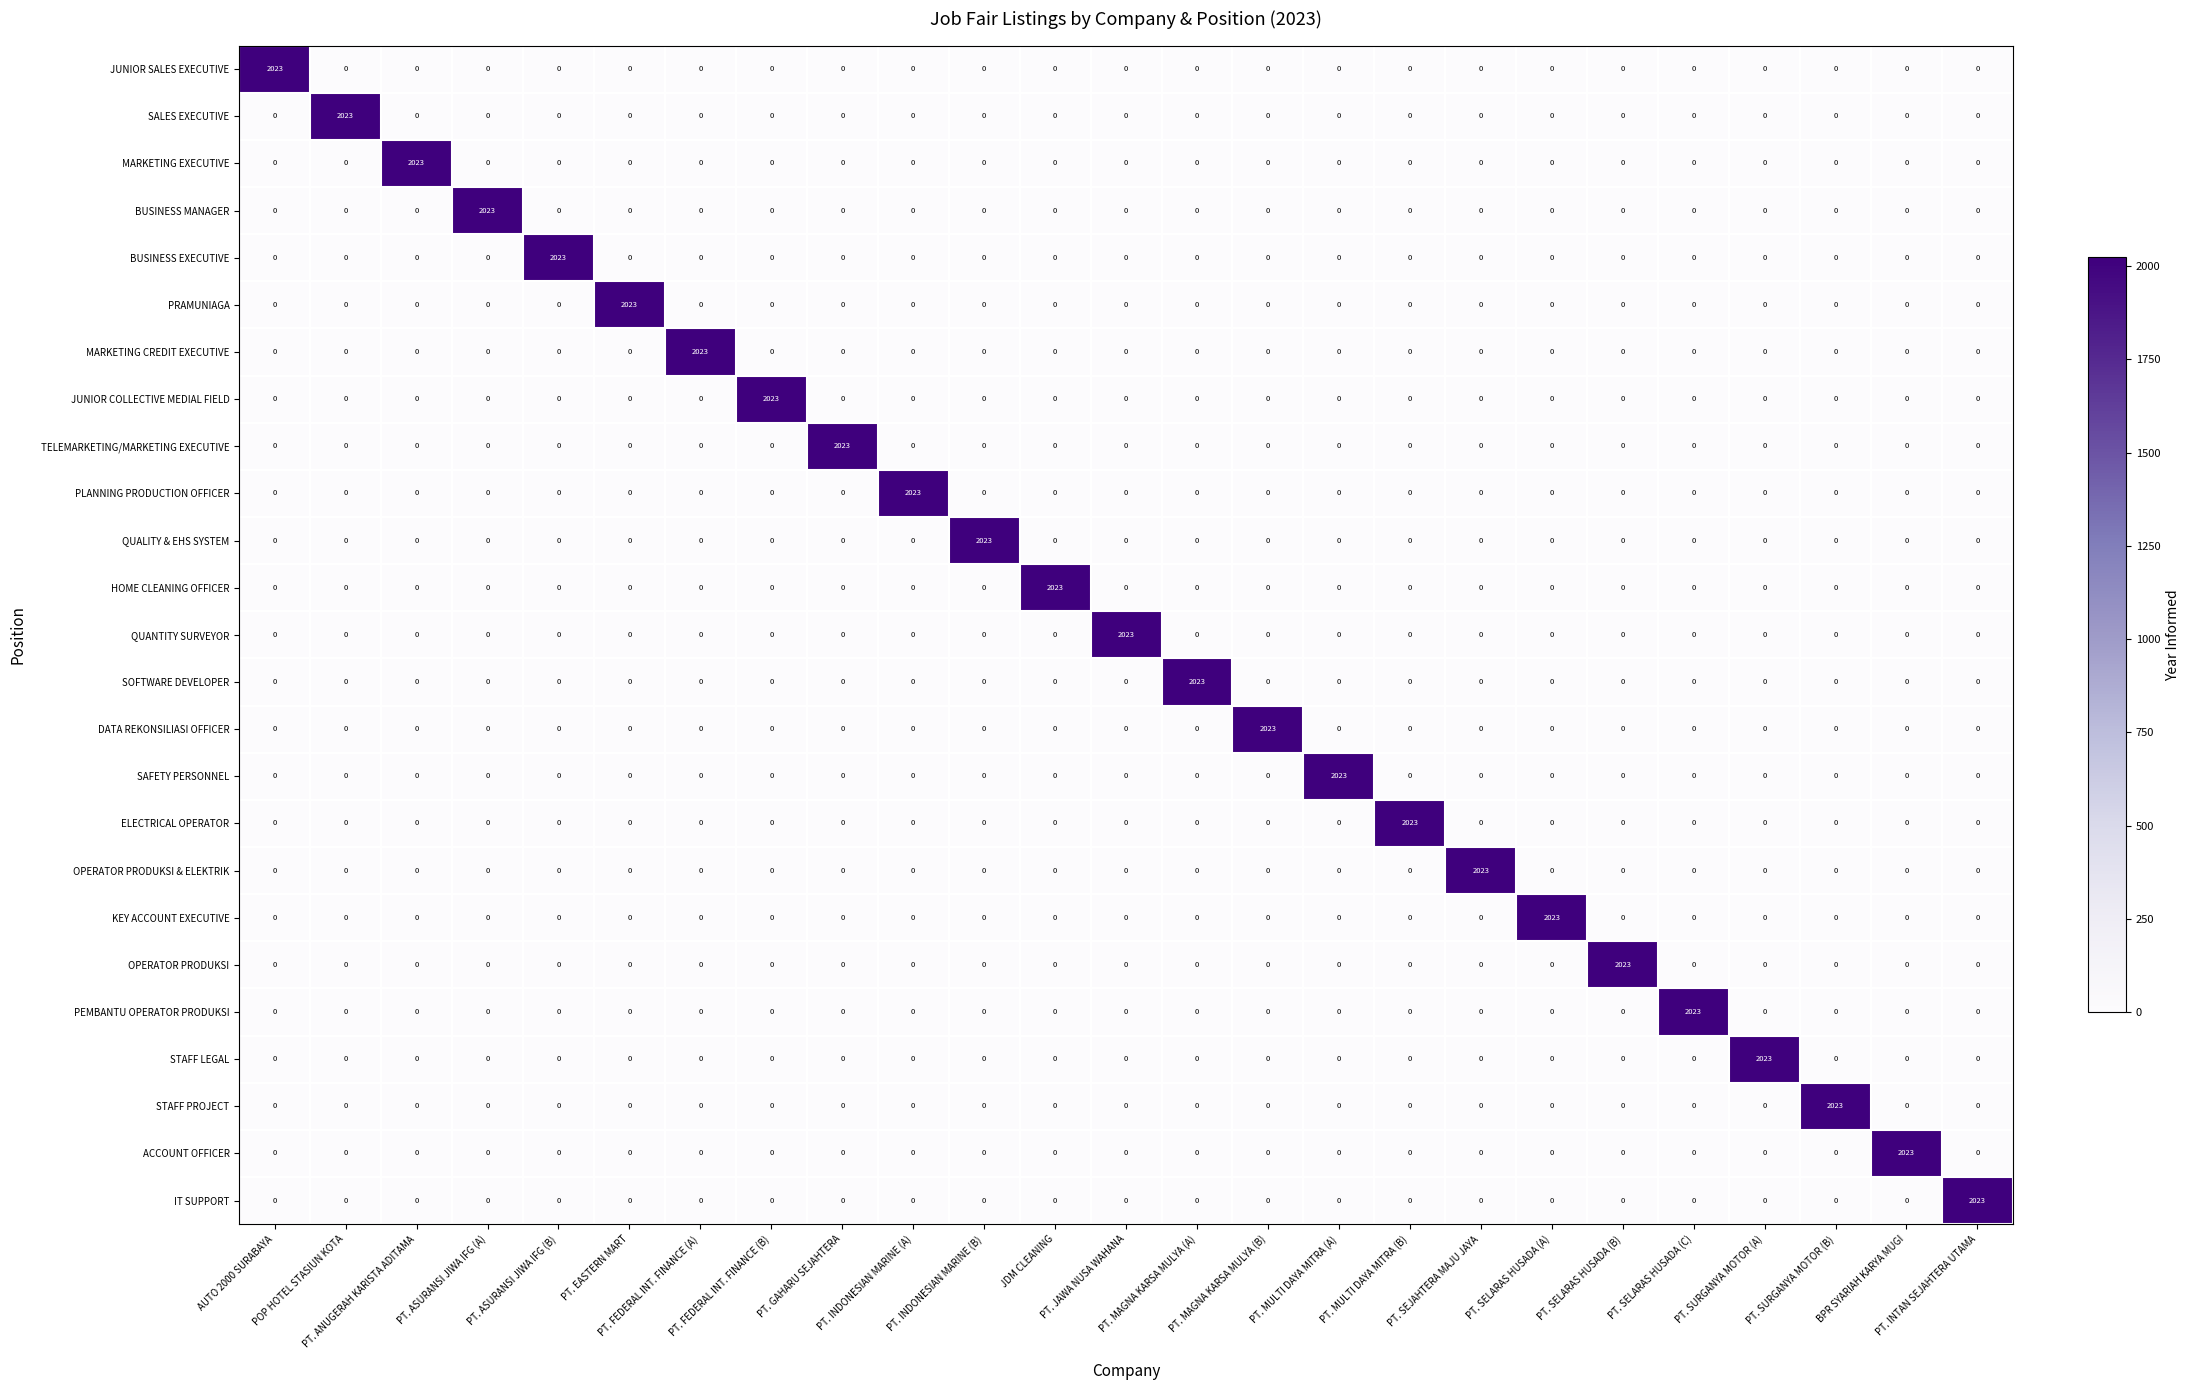

What is the sum of all SOFTWARE DEVELOPER values?

2023